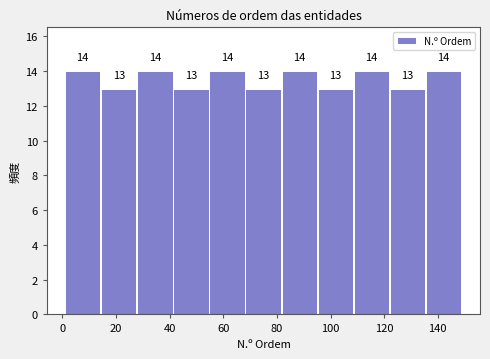

Reading left to right, list every bar in this chart as the range it spans on the x-axis followed by its height. The bar edges are not printed on the chart, so give them approximately, as read against the axis.

2 to 14: 14
14 to 28: 13
28 to 42: 14
42 to 54: 13
54 to 68: 14
68 to 82: 13
82 to 96: 14
96 to 108: 13
108 to 122: 14
122 to 136: 13
136 to 150: 14